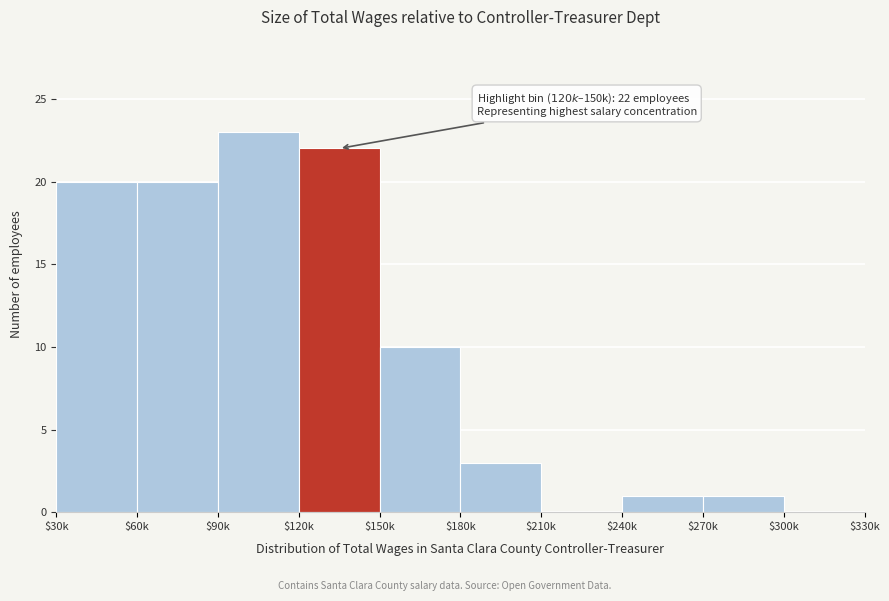

At which category does the chart reach its peak across all series?

$90k